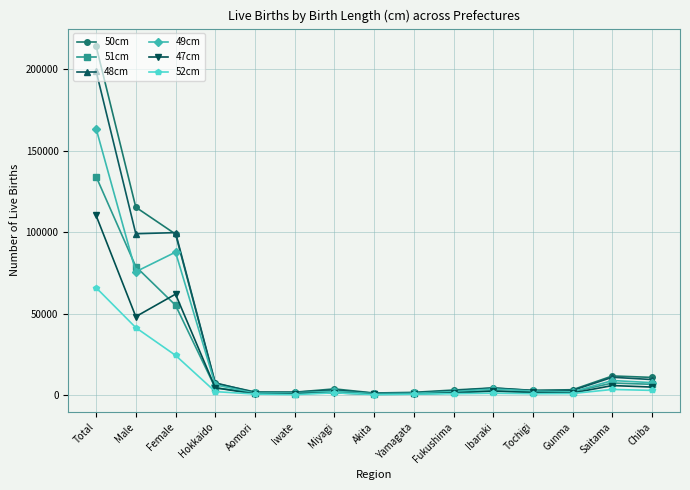

How many data points does each series have?

15